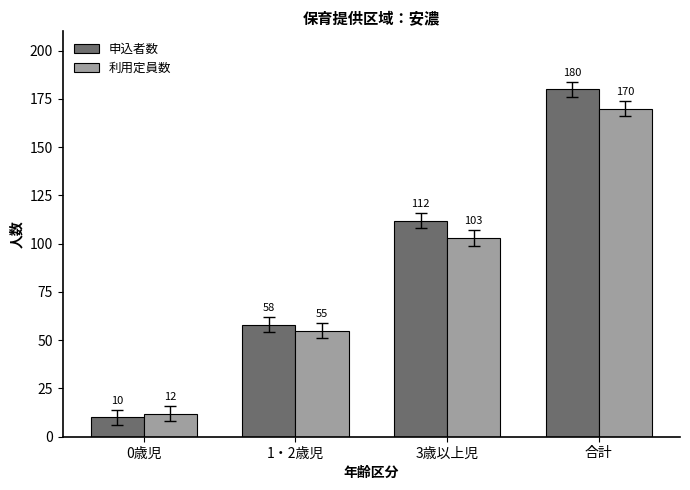

List the series in order of their peak value, lowest first.

利用定員数, 申込者数